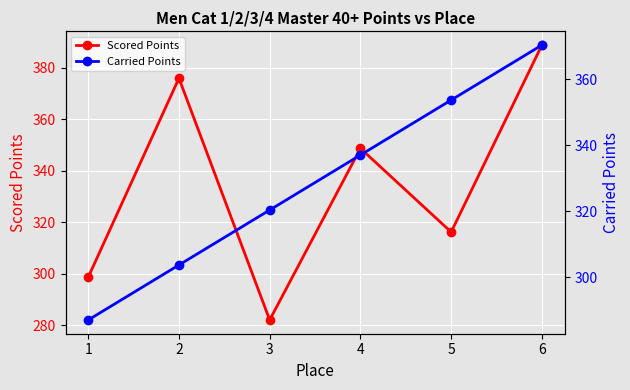

What is the difference between the second highest and second lowest values in the Scored Points series?

77.4